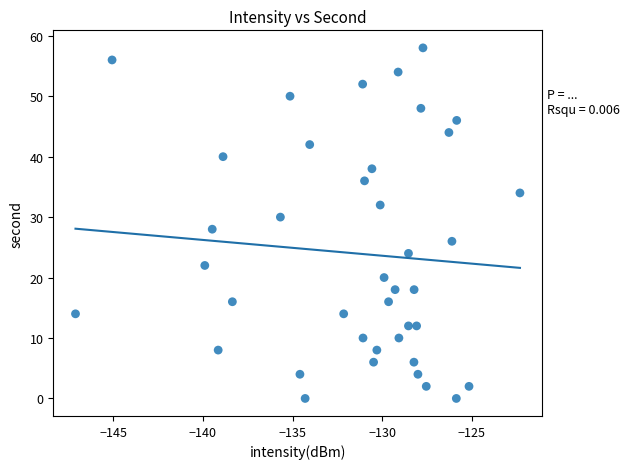

What is the range of Y values (max minus min)?

58